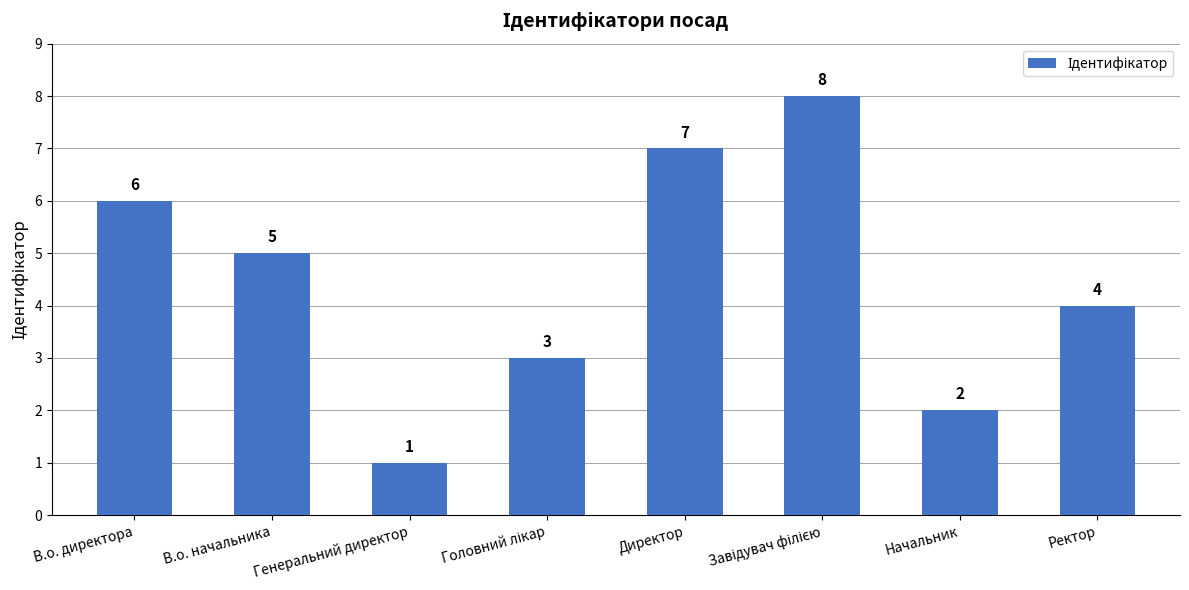

What is the label of the 4th bar from the right?

Директор